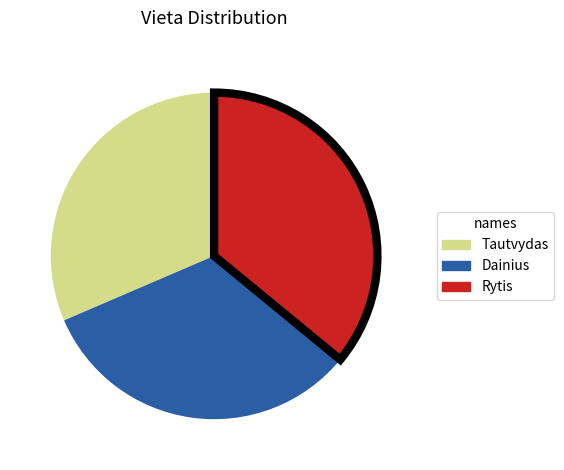

Count the number of slices in the pie.

3